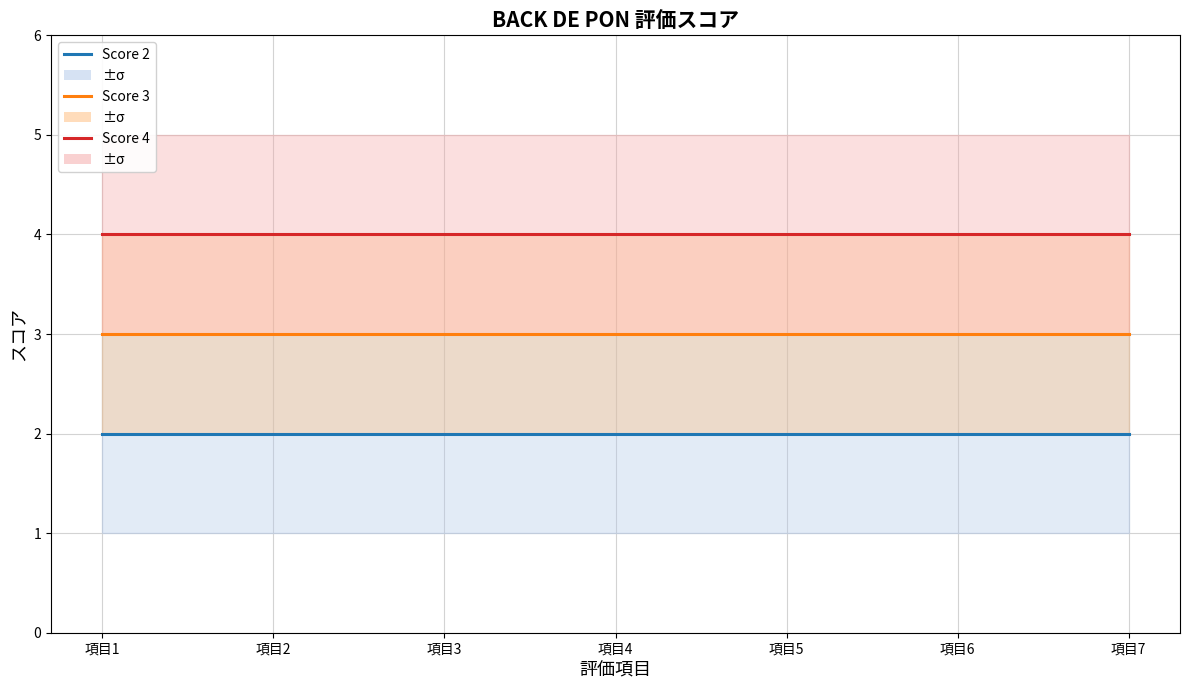

Is this an area chart (filled region under the line)?

No